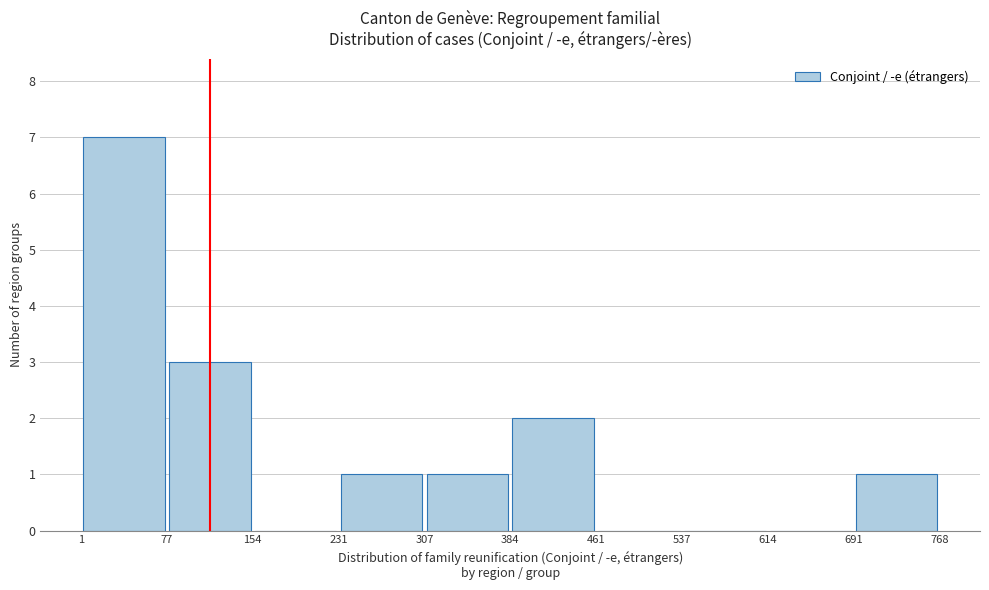

Over which range of the x-axis is the bar tallest?

1 to 77